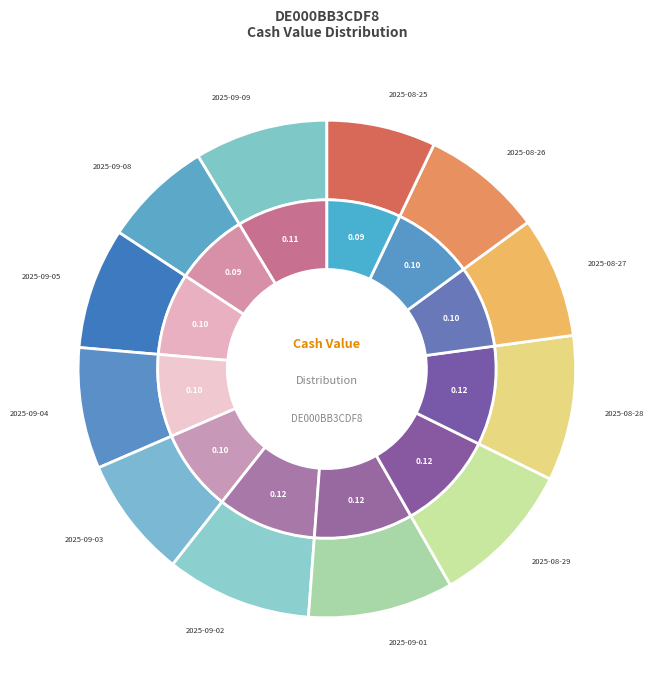

To the nearest percent, what portion does 2025-09-02 represent?

9%